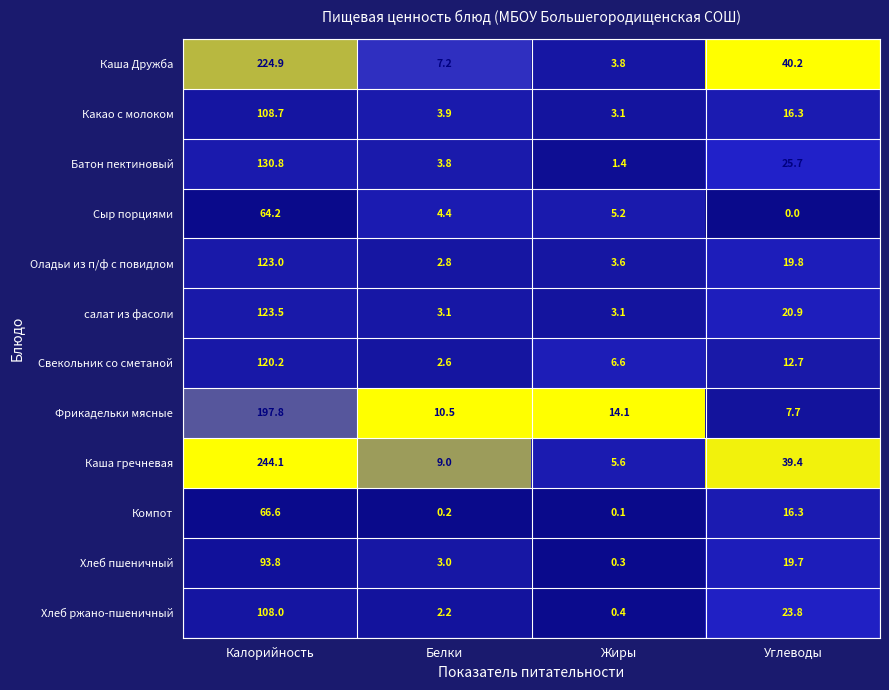

Read the Какао с молоком value at Белки.

3.9